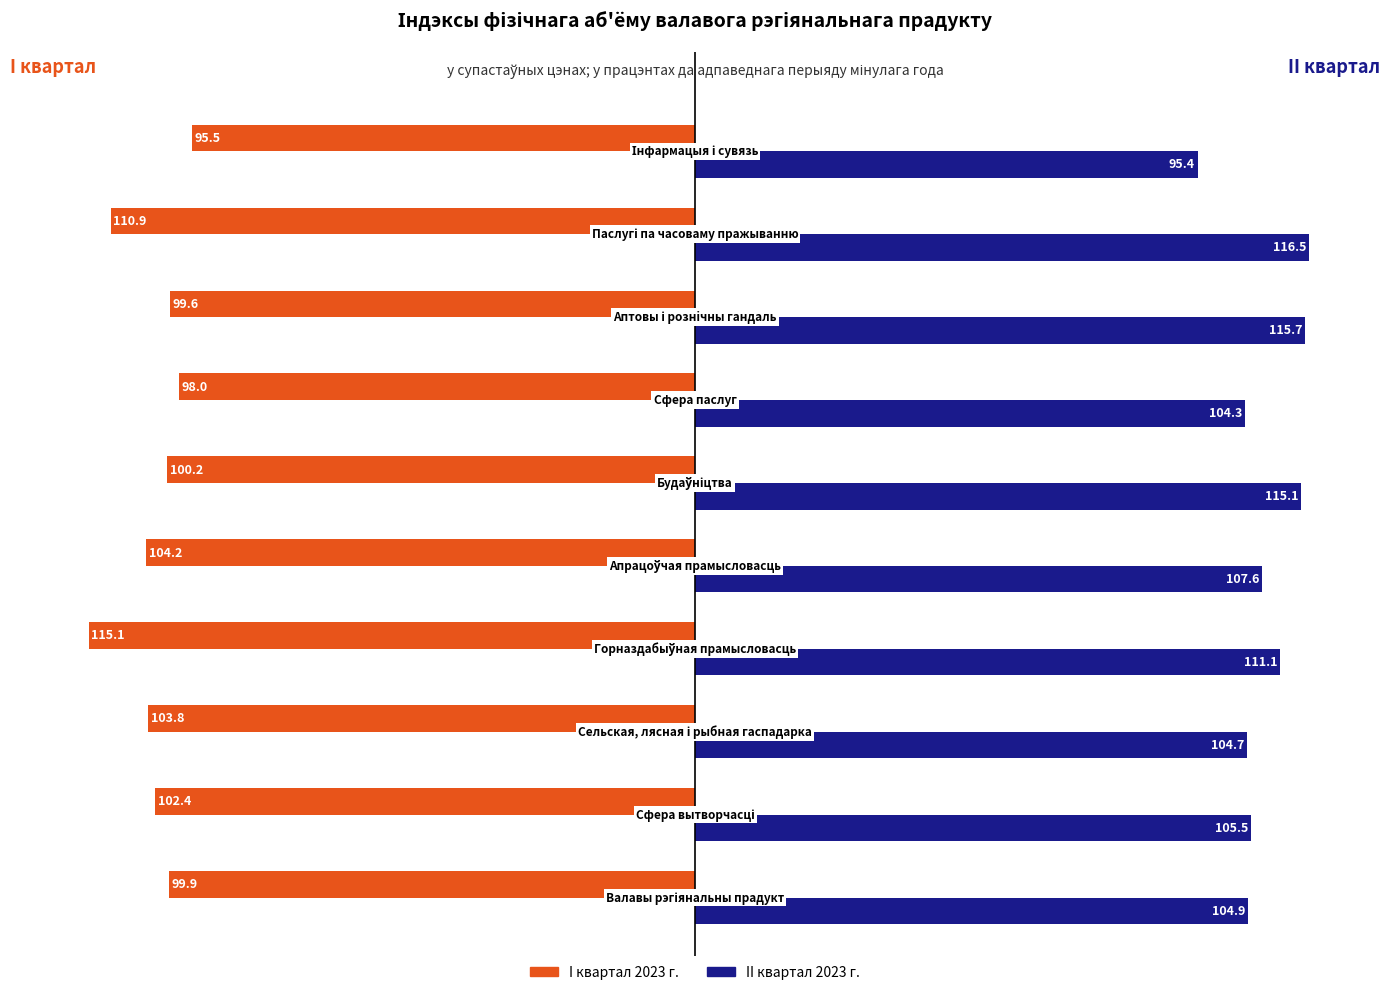

What is the minimum value for II квартал 2023 г.?

95.4